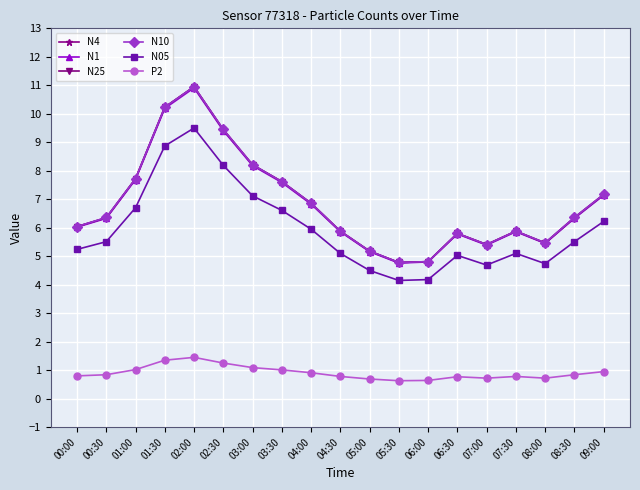

At which category is the sum across all series the highest?

02:00